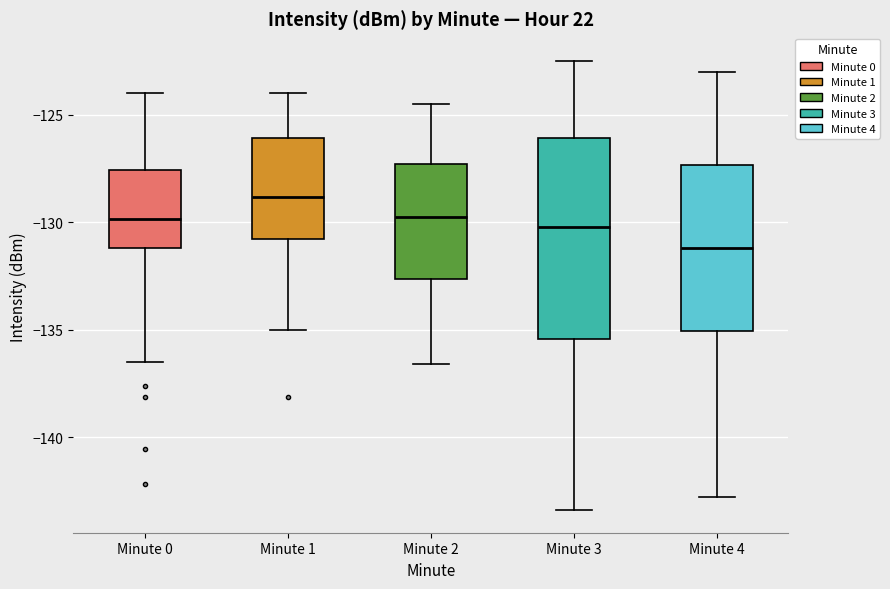

Which box's median line is the highest?

Minute 1